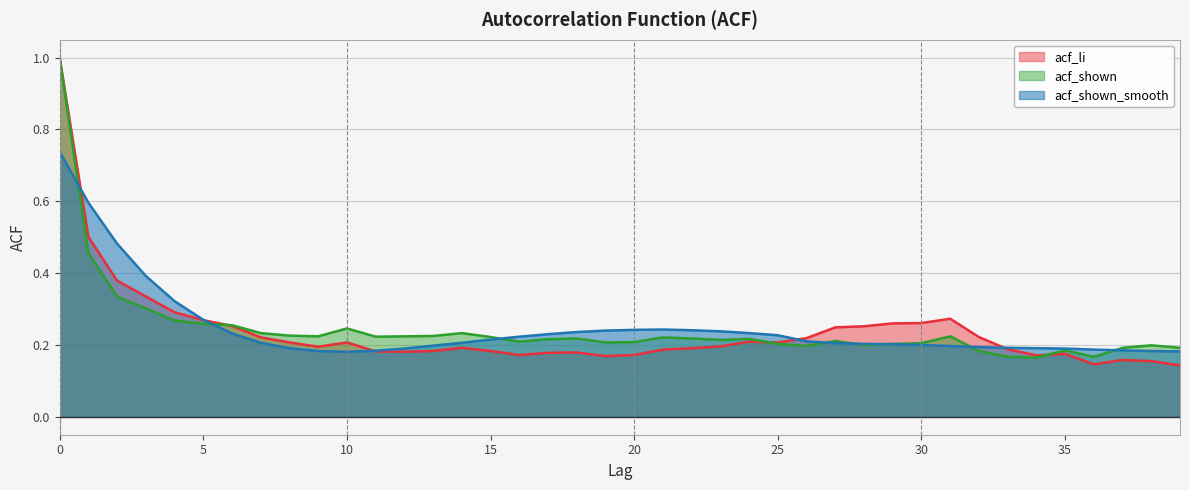

Count the number of categories in the chart.

40